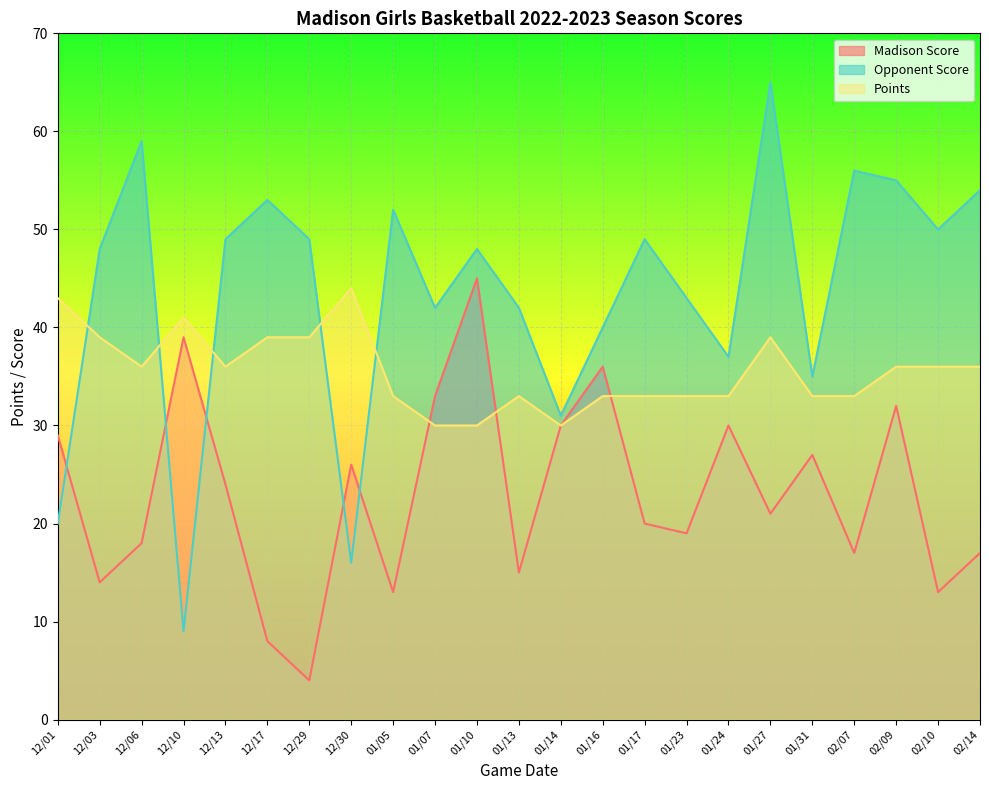

What is the minimum value for Madison Score?

4